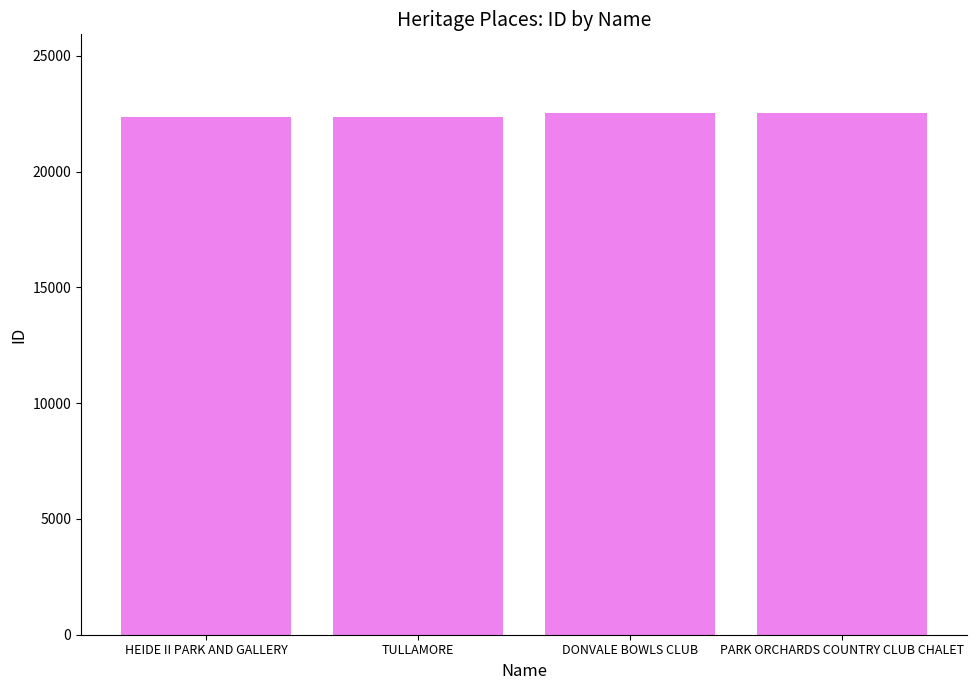

Approximately how many times larger is the value at PARK ORCHARDS COUNTRY CLUB CHALET compared to TULLAMORE?

1.0